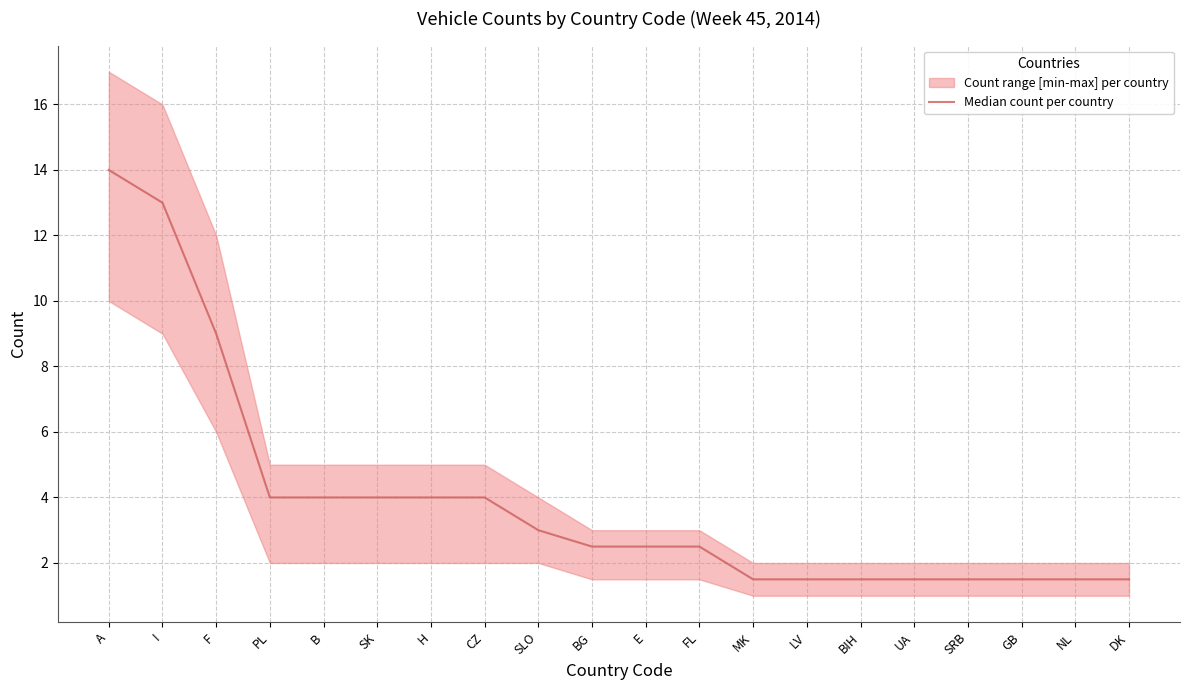

What is the minimum value shown in the chart?

1.5